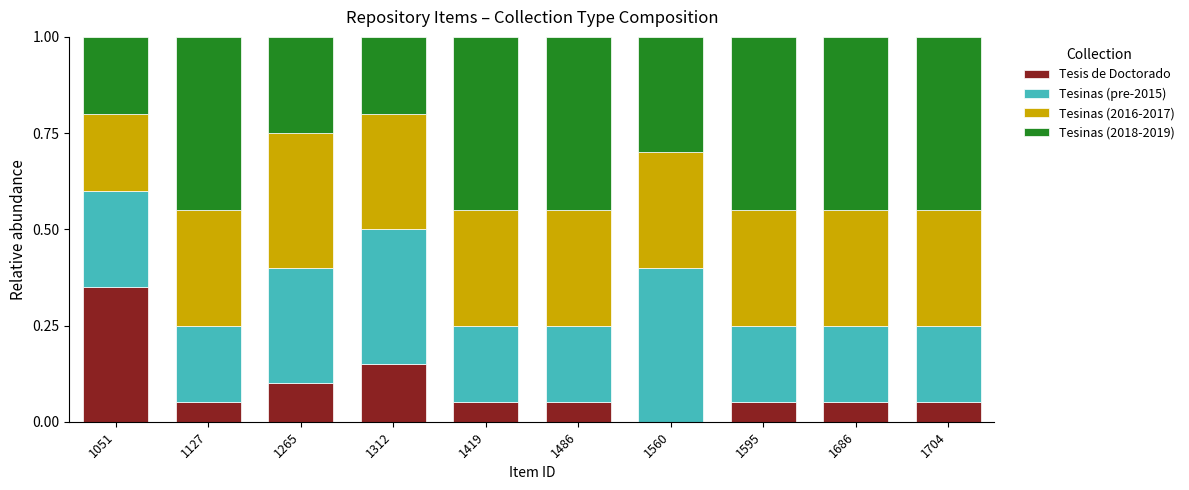

How many positive values does the Tesis de Doctorado series have?

9